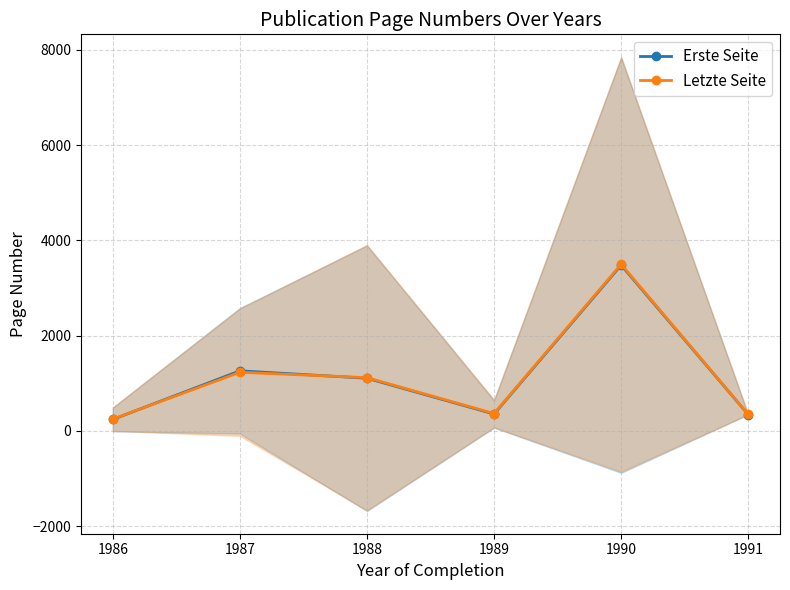

What is the minimum value for Erste Seite?

238.0